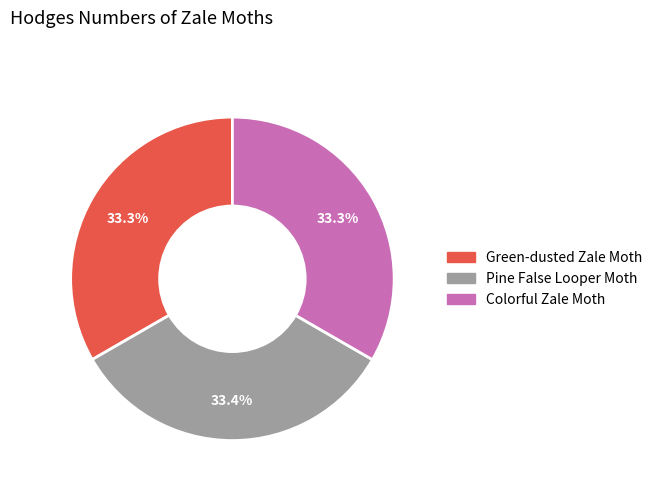

Does Colorful Zale Moth represent more than half of the total?

No